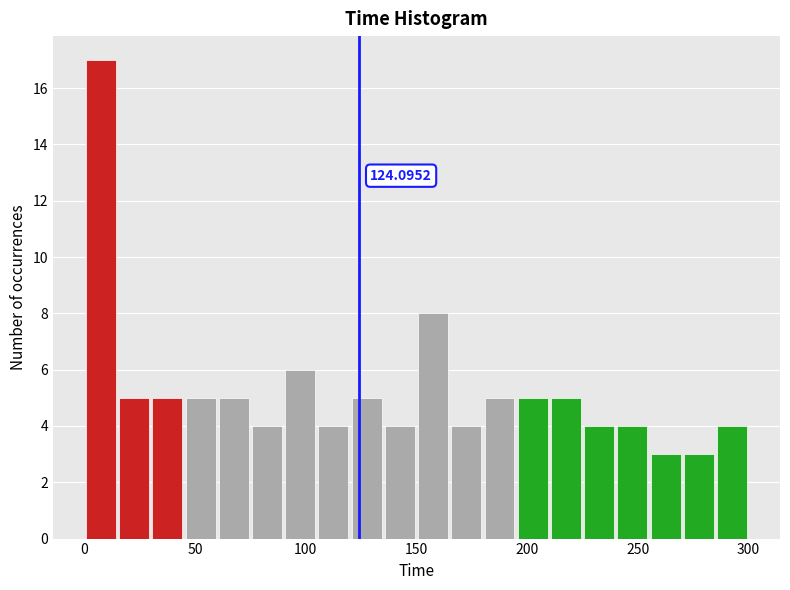

Read against the x-axis, roughly where is the centre of the tallest bar?

10